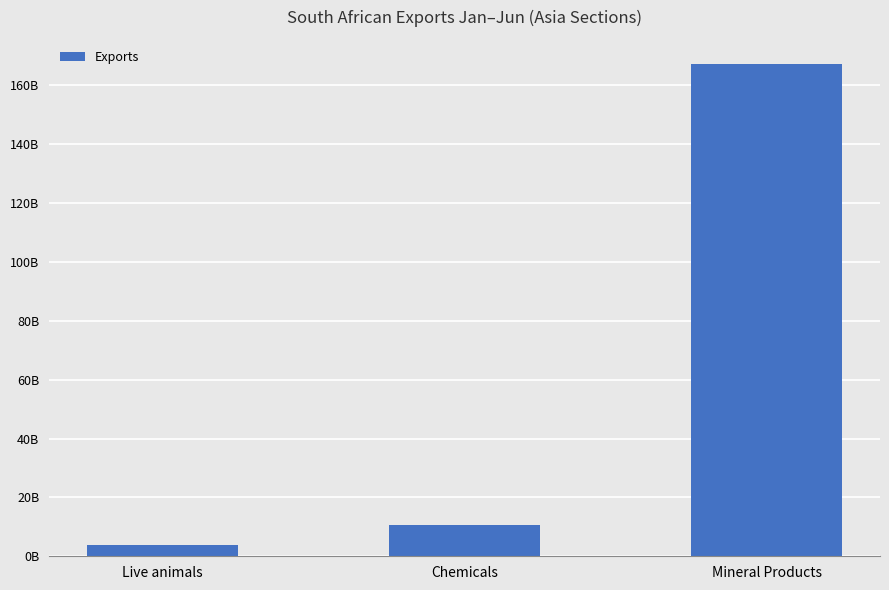

What is the label of the 1st bar from the right?

Mineral Products